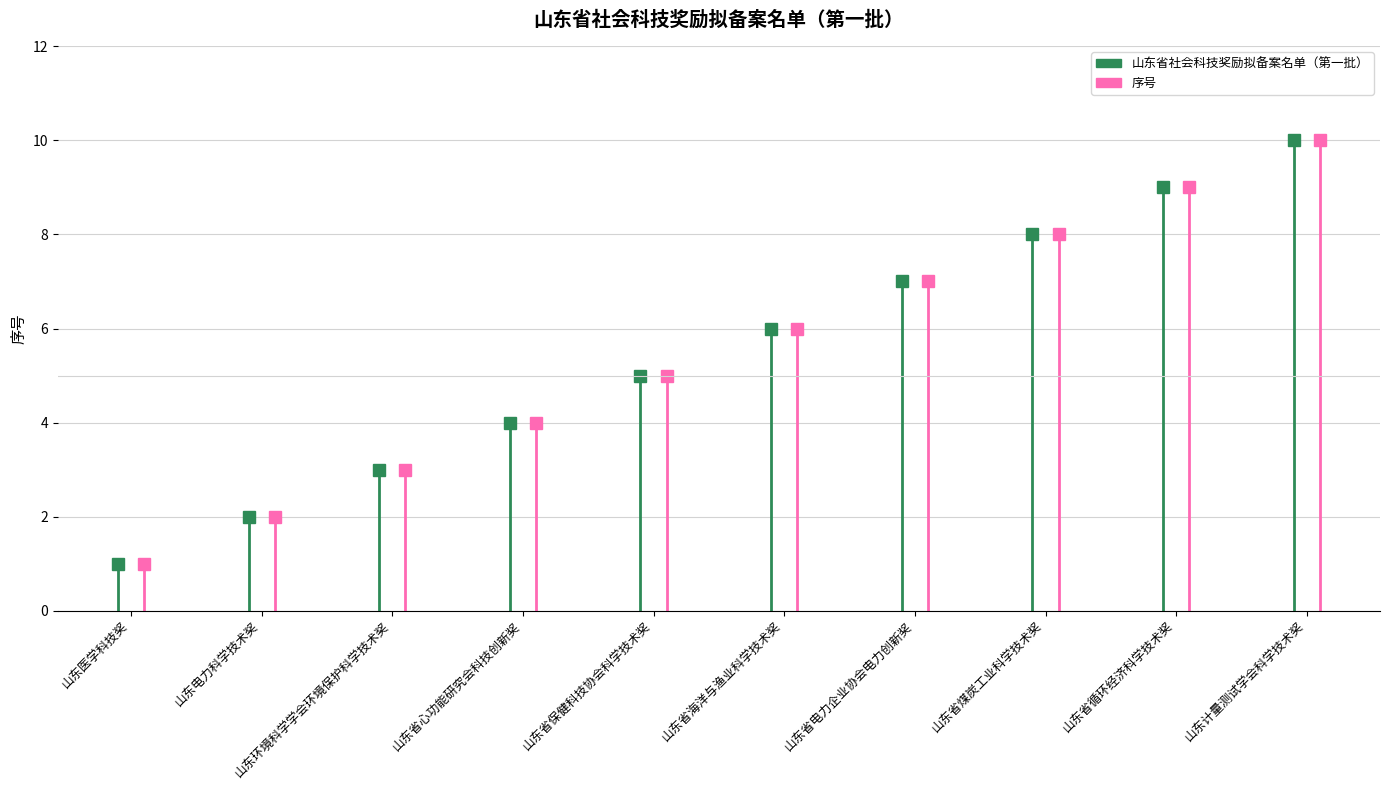

List the series in order of their peak value, highest first.

山东省社会科技奖励拟备案名单（第一批）, 序号